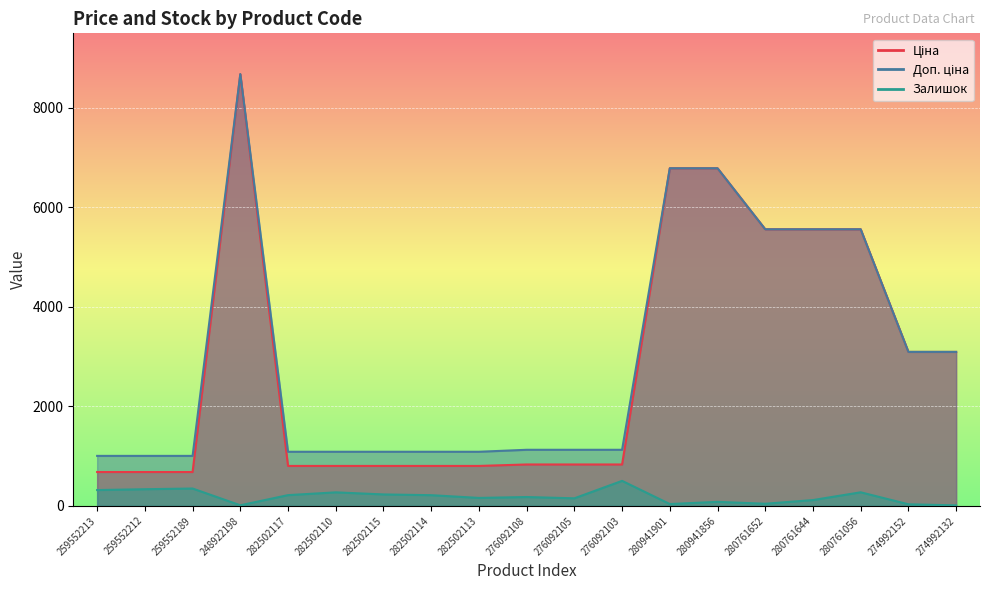

How many values in the Доп. ціна series exceed 1126?

11